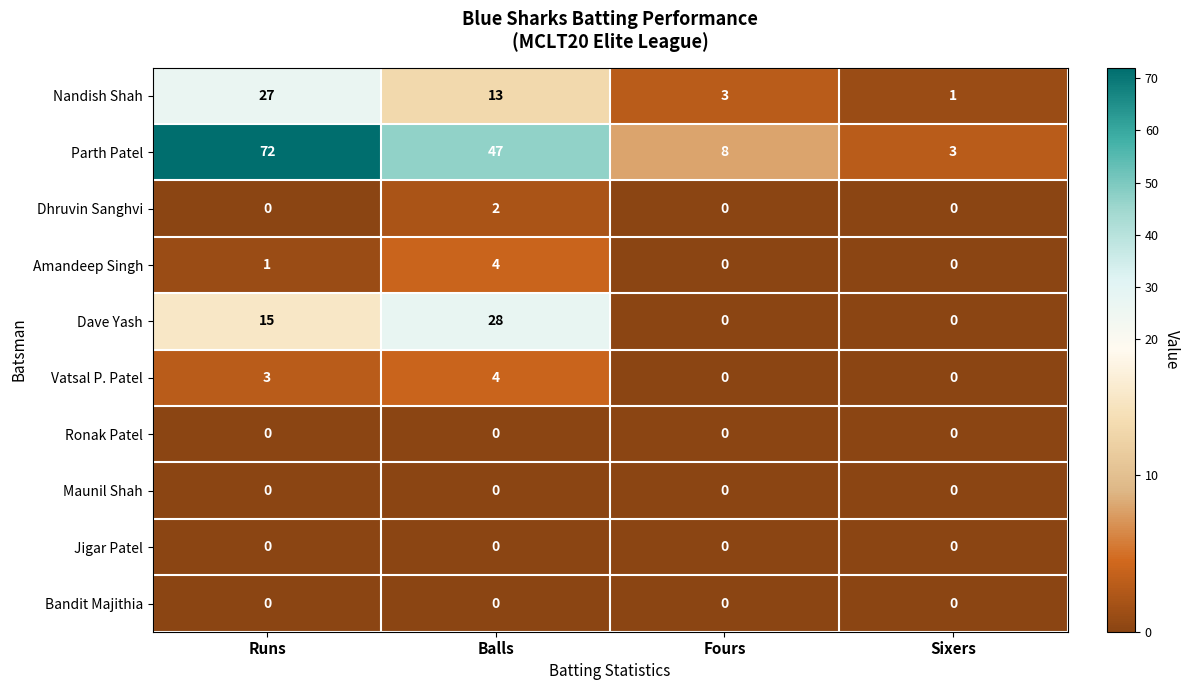

What is the maximum value shown in the chart?

72